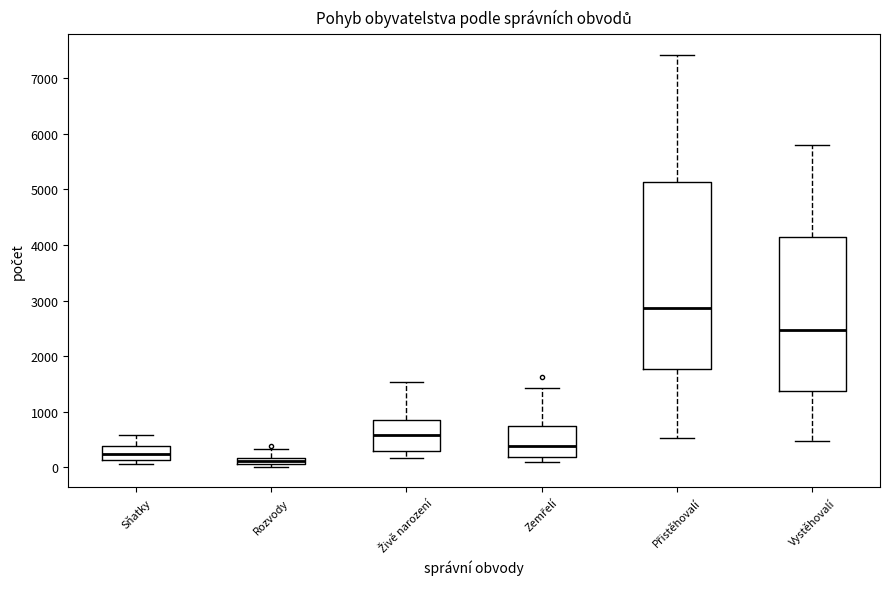

Where is the lower edge of the box for Vystěhovalí on the y-axis? The values are not printed on the chart, so give them approximately, as read against the axis.

1400